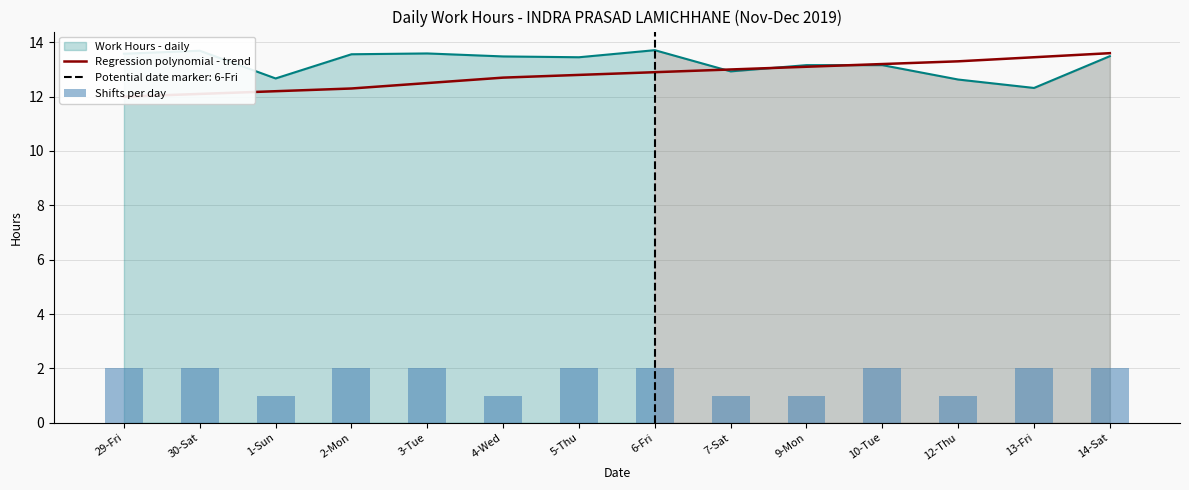

Which series has the largest total across all categories?

Regression polynomial - trend